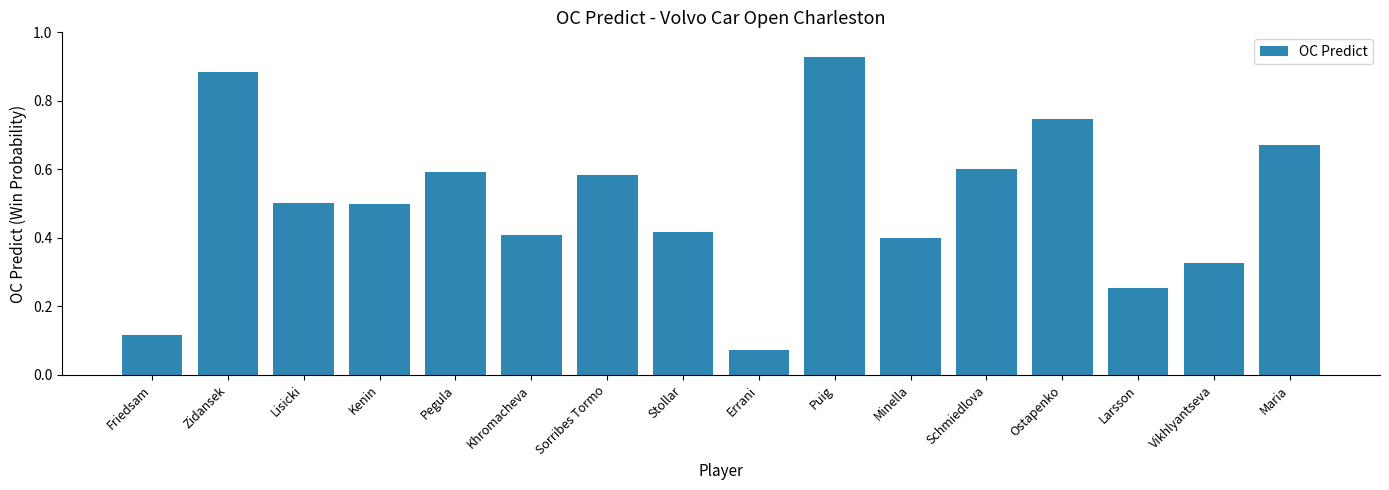

At which category does the chart reach its minimum across all series?

Errani